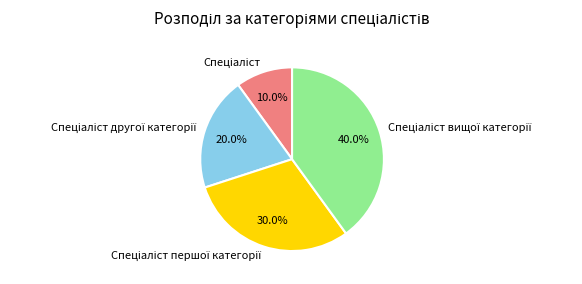

Is there any slice that represents more than half of the pie?

No